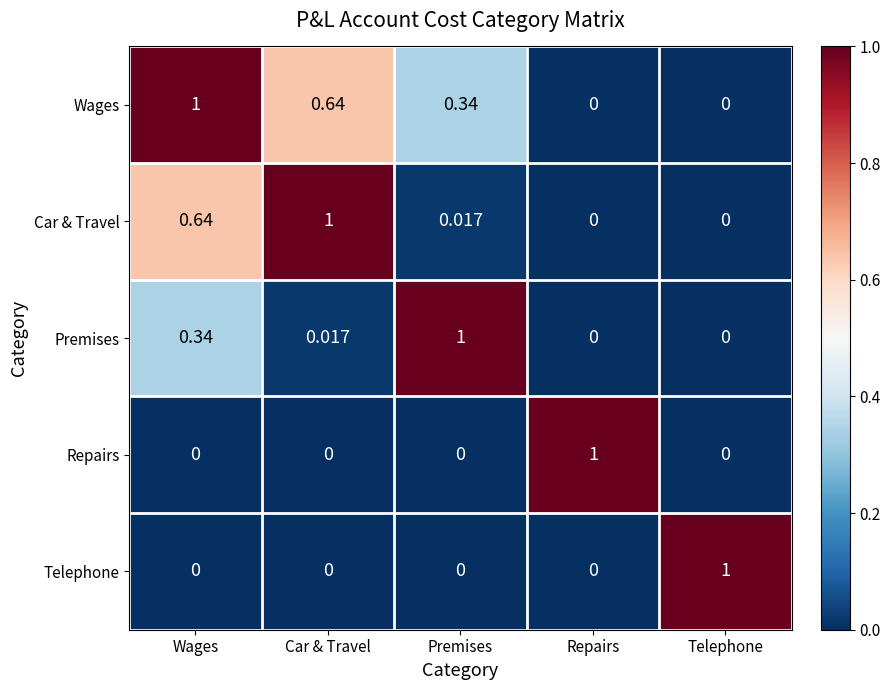

What is the difference between the highest and lowest values at Car & Travel?

1.0